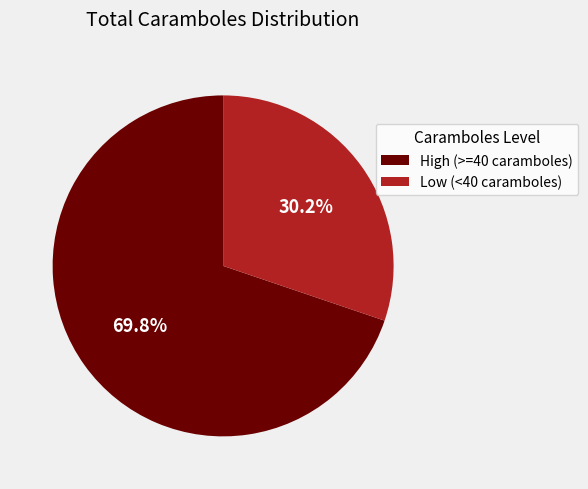

Rank the categories by value from lowest to highest.

Low (<40 caramboles), High (>=40 caramboles)